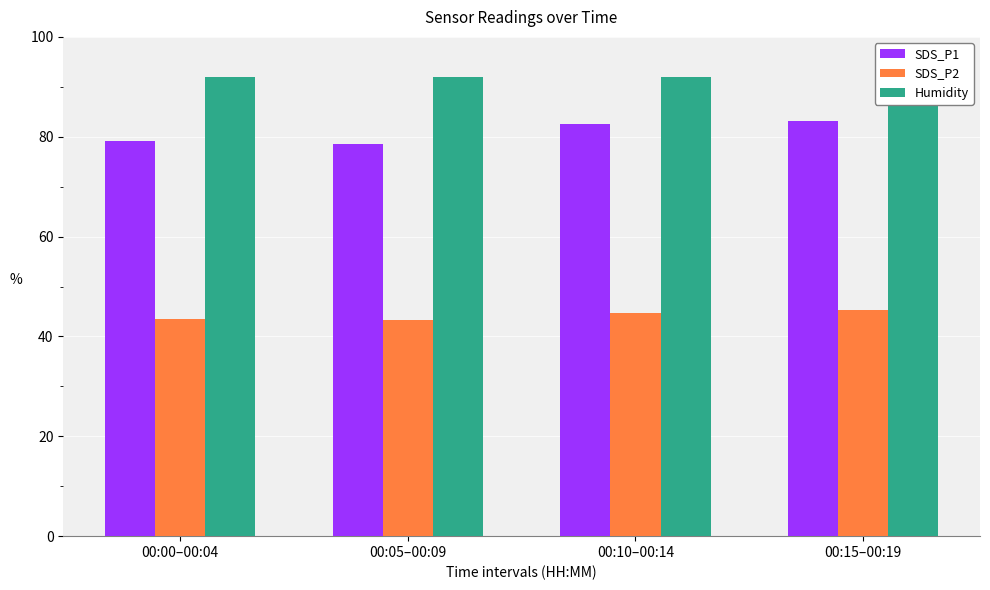

At which category does the chart reach its minimum across all series?

00:05–00:09